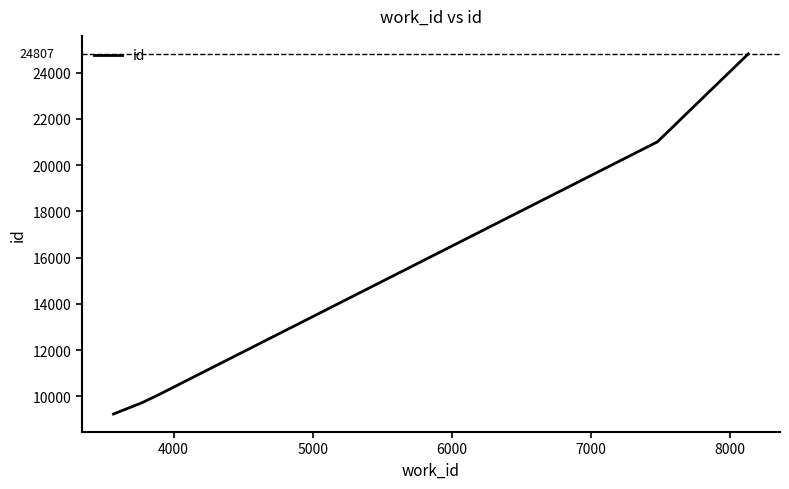

What is the difference between the second highest and second lowest values?

11279